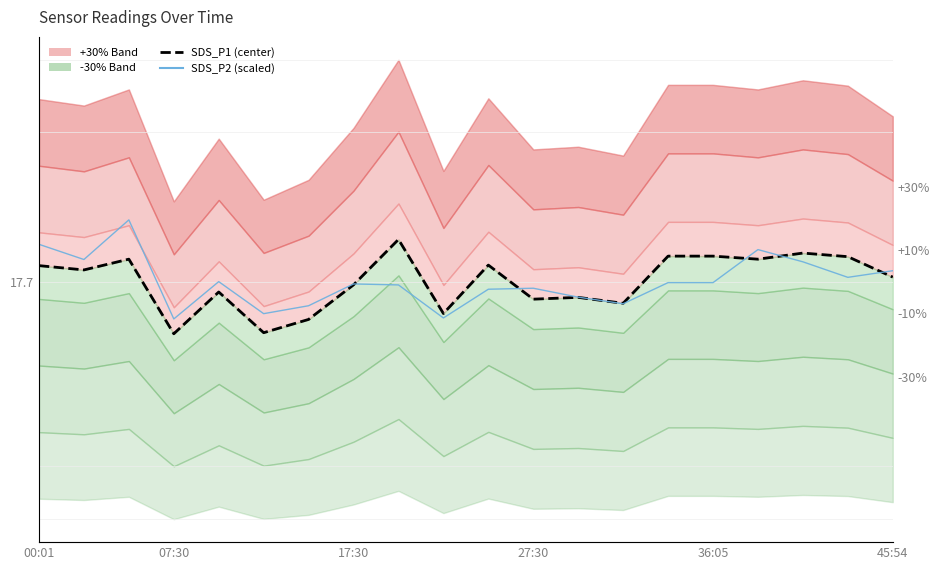

How many interior local valleys does the SDS_P1 (center) series have?

7